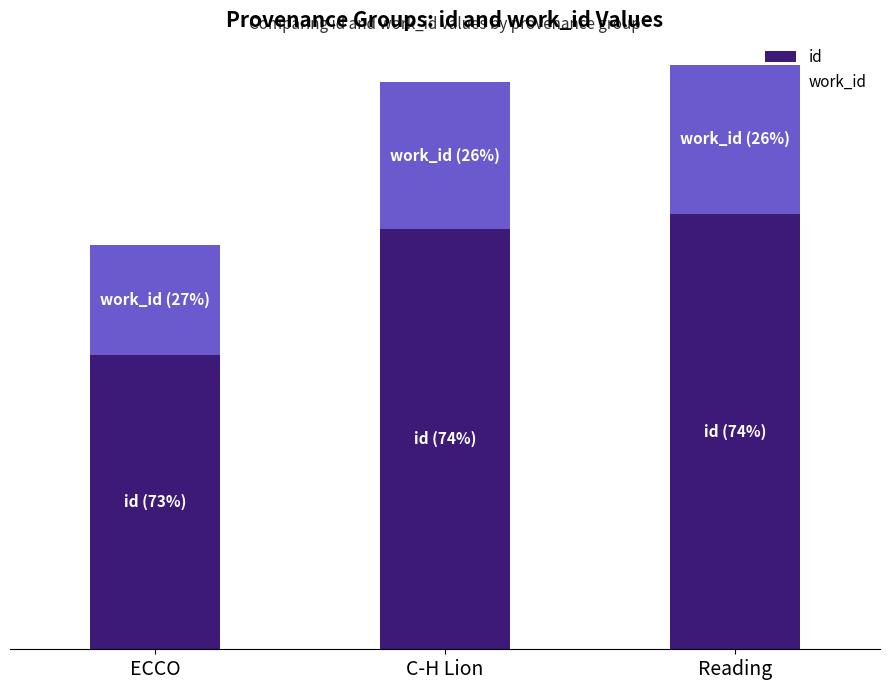

Are the bars grouped side by side (vs. stacked)?

No